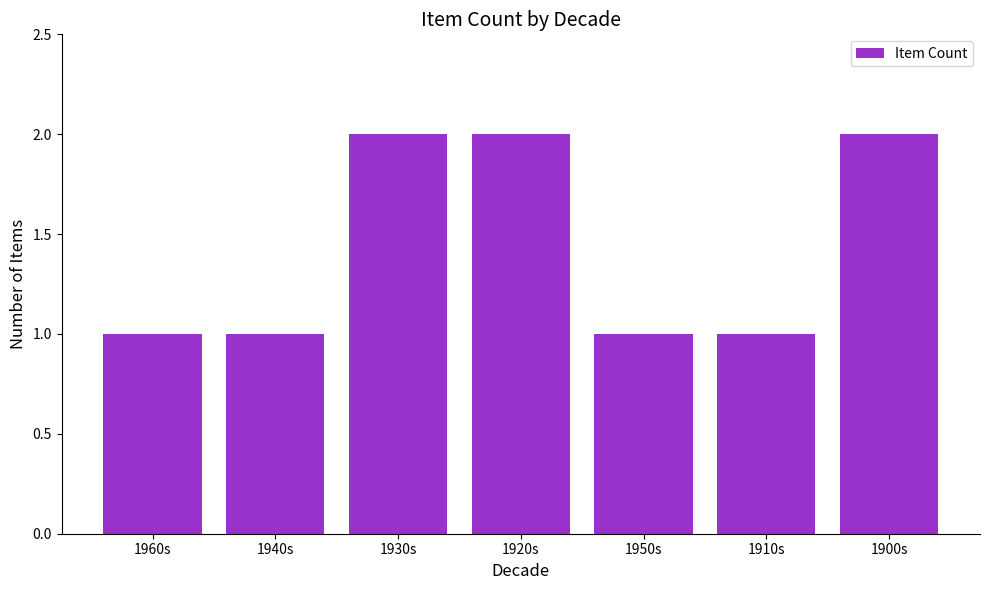

What is the ratio of the value at 1910s to the value at 1940s?

1.0